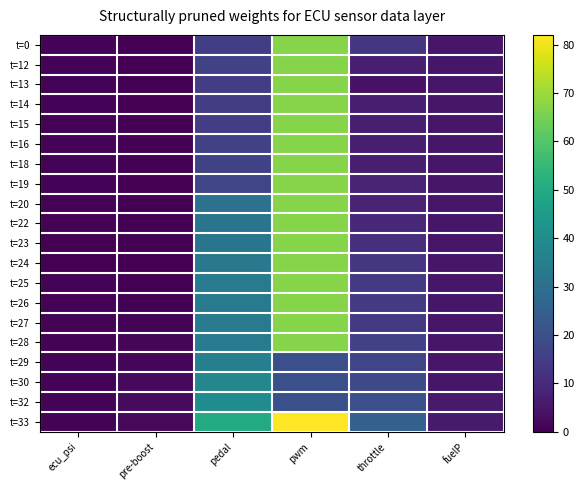

Rank the series by their maximum value, from lowest to highest.

t=29, t=30, t=32, t=0, t=12, t=13, t=14, t=15, t=16, t=18, t=19, t=20, t=22, t=23, t=24, t=25, t=26, t=27, t=28, t=33